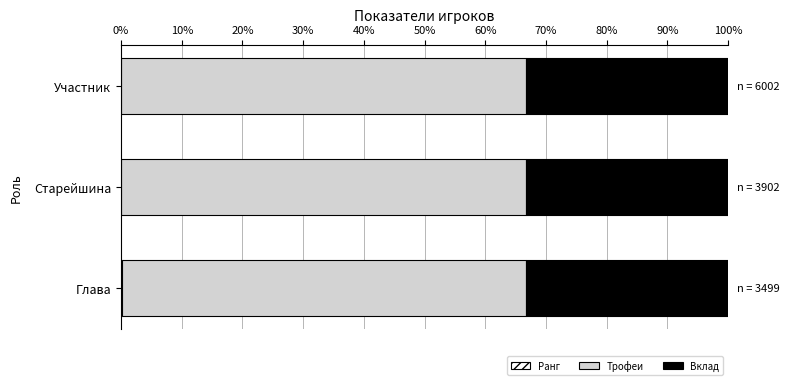

Count the number of data series in this chart.

3